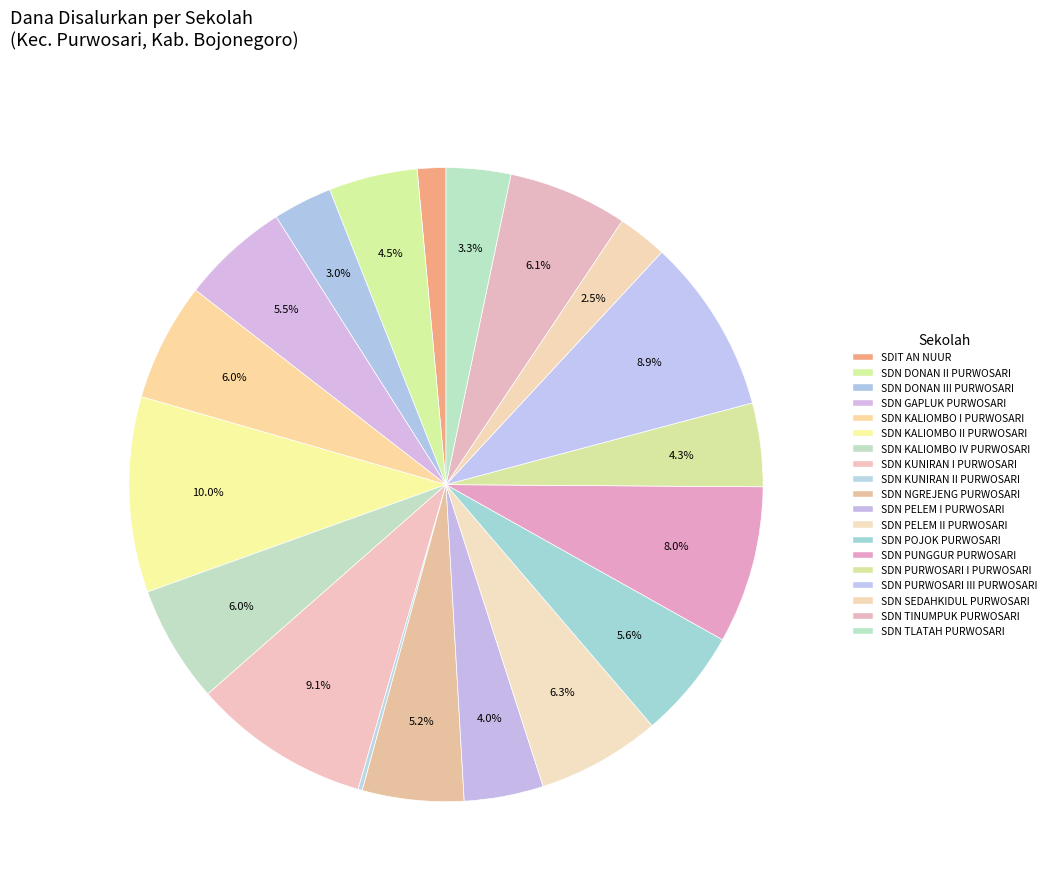

Which slice is the largest?

SD NEGERI KALIOMBO II PURWOSARI